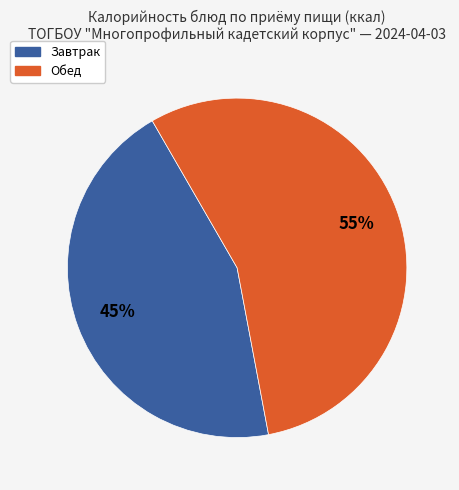

To the nearest percent, what is the average slice percentage?

50%